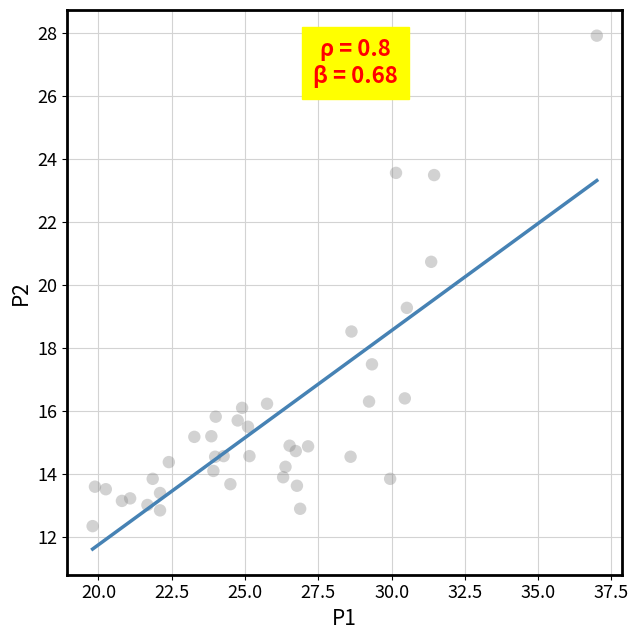

What is the range of X values (max minus min)?

17.2